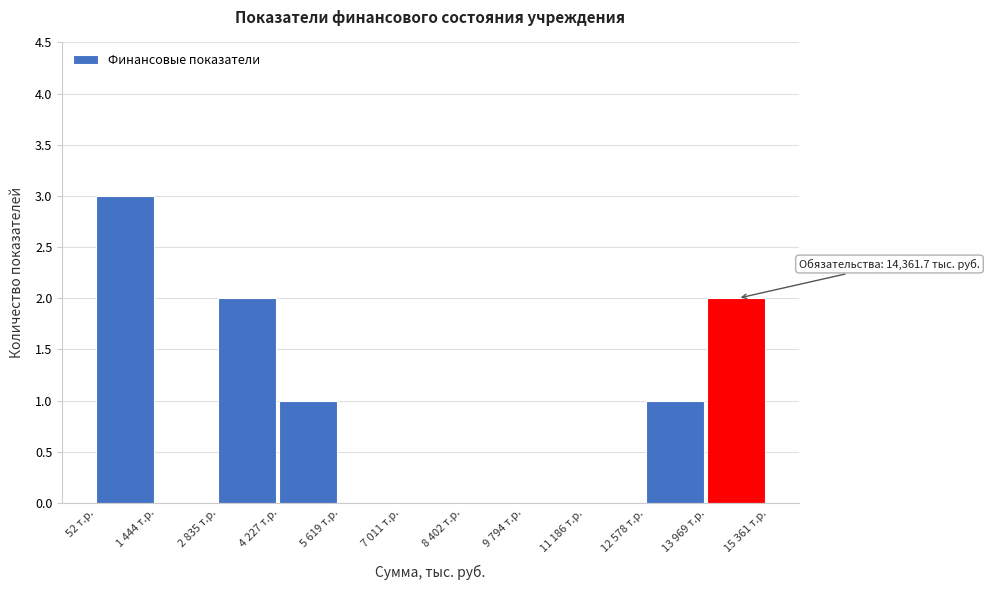

Reading left to right, what are all the values shown in this chart?

52 т.р.=3	1 444 т.р.=0	2 835 т.р.=2	4 227 т.р.=1	5 619 т.р.=0	7 011 т.р.=0	8 402 т.р.=0	9 794 т.р.=0	11 186 т.р.=0	12 578 т.р.=1	13 969 т.р.=2